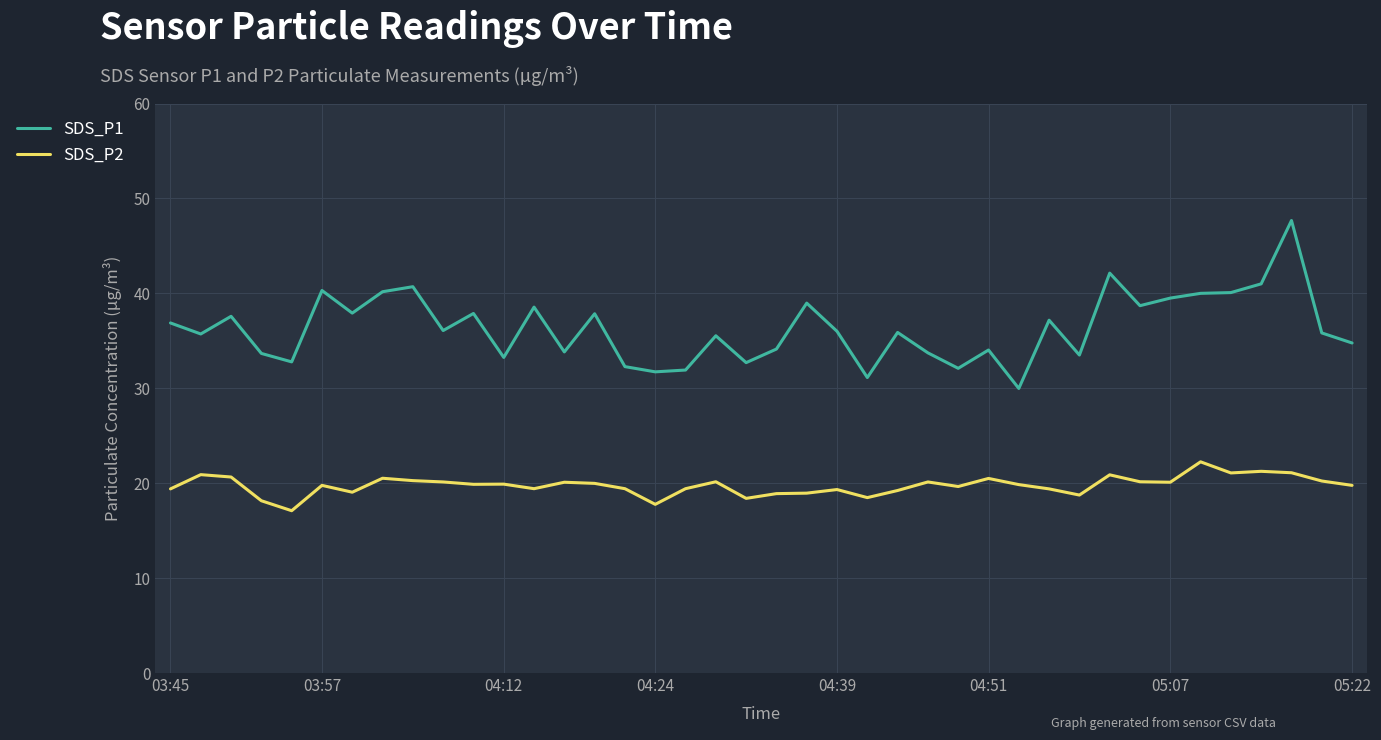

What is the maximum value shown in the chart?

47.7